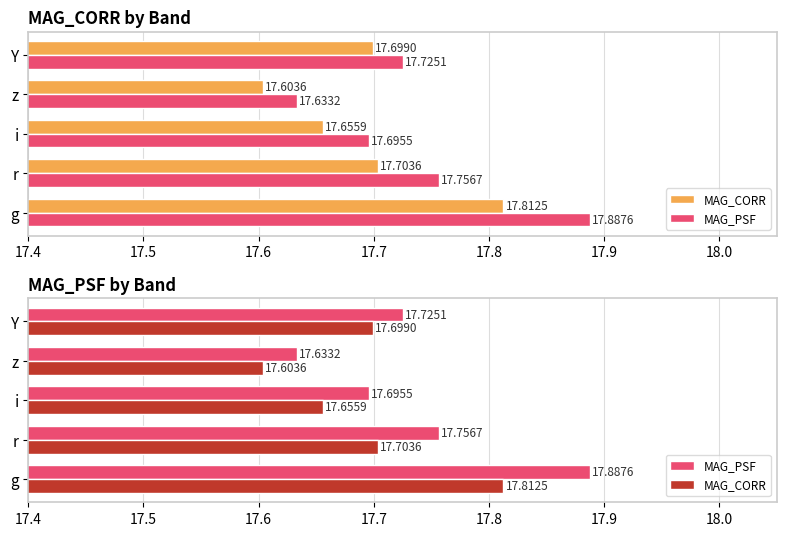

What is the lowest value of the MAG_PSF series?

17.6